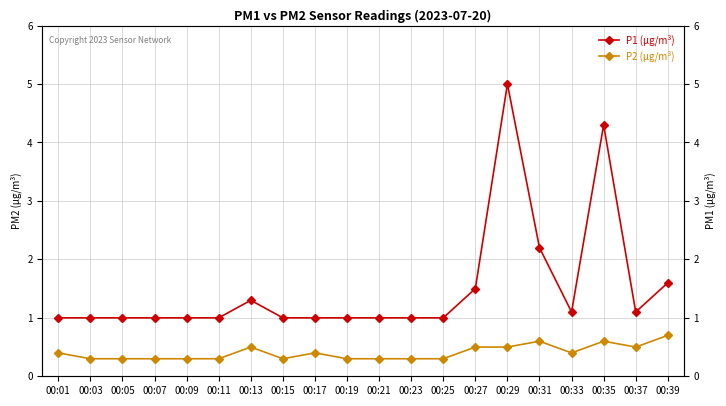

Reading left to right, list all the values displayed in this chart.

P1 (µg/m³): 1.0	1.0	1.0	1.0	1.0	1.0	1.3	1.0	1.0	1.0	1.0	1.0	1.0	1.5	5.0	2.2	1.1	4.3	1.1	1.6
P2 (µg/m³): 0.4	0.3	0.3	0.3	0.3	0.3	0.5	0.3	0.4	0.3	0.3	0.3	0.3	0.5	0.5	0.6	0.4	0.6	0.5	0.7